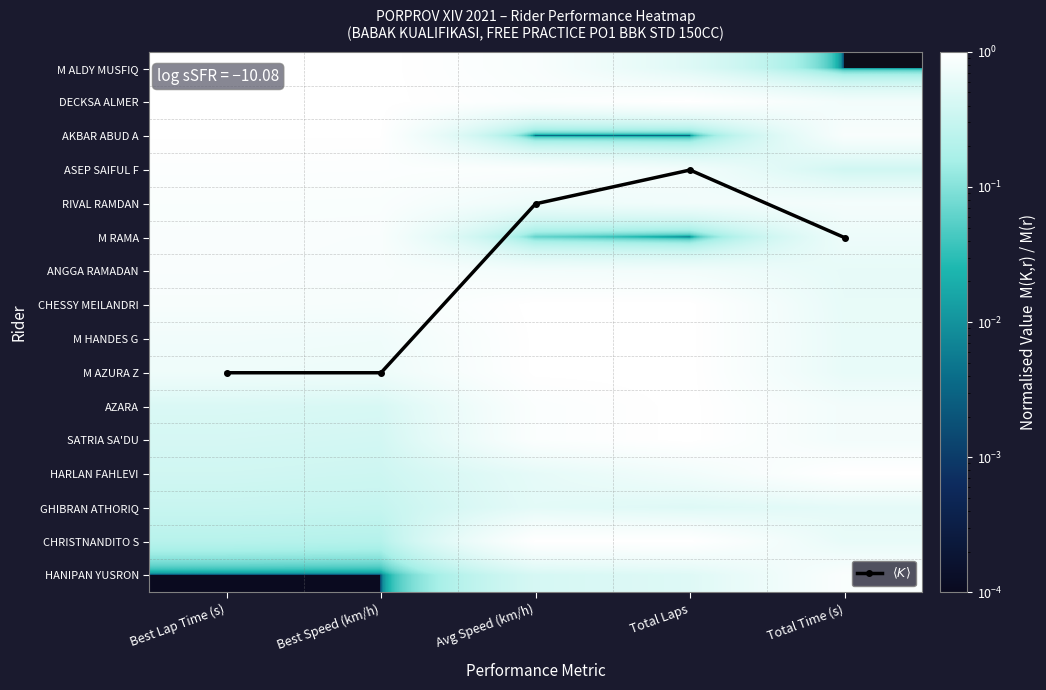

Which label corresponds to the smallest value in the chart?

Total Time (s)